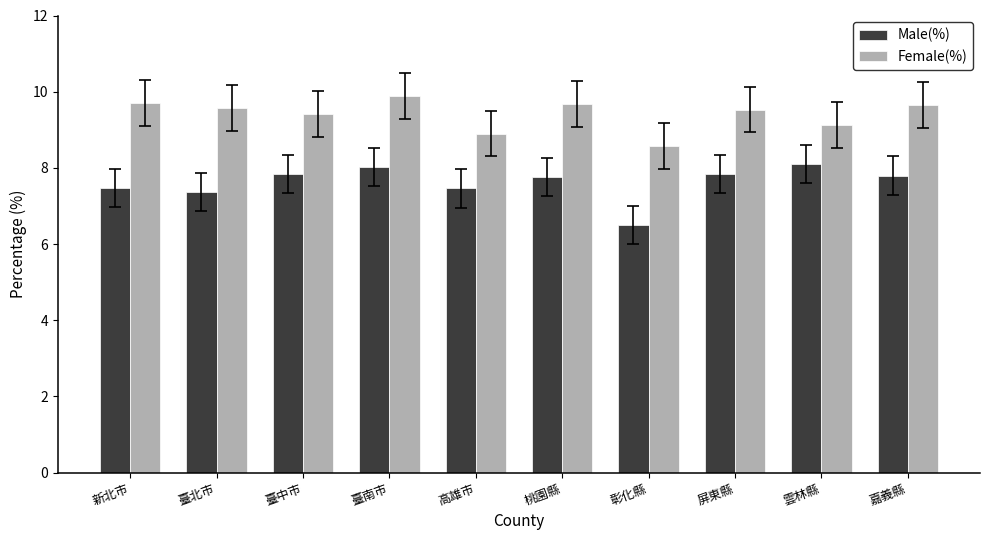

What is the difference between the maximum and second lowest values in the Male(%) series?

0.7